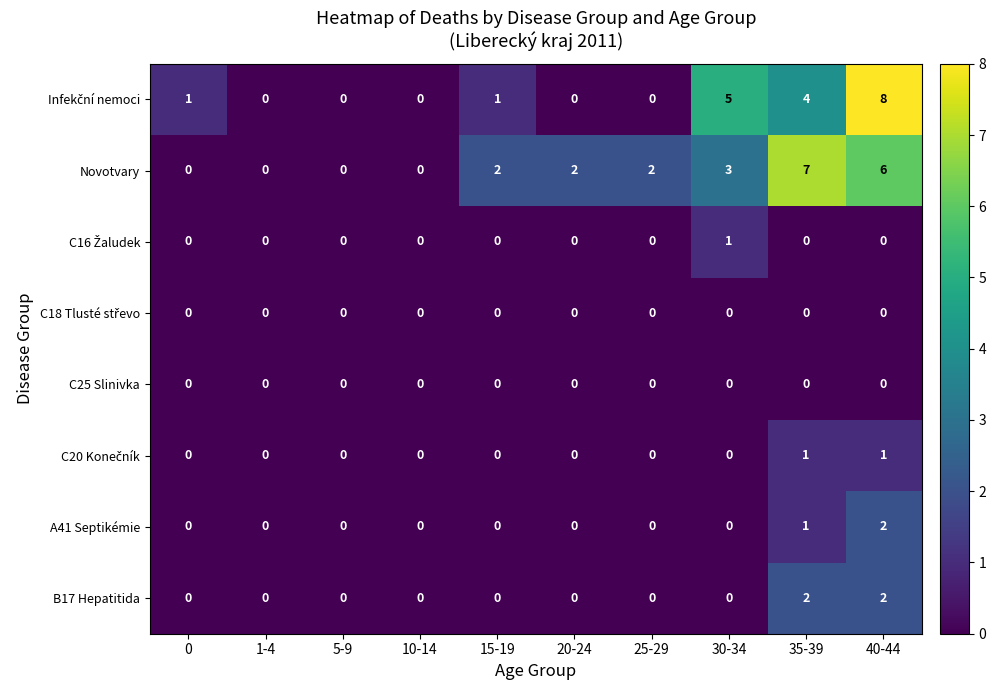

Count the Novotvary values in the range 0 to 3.

8